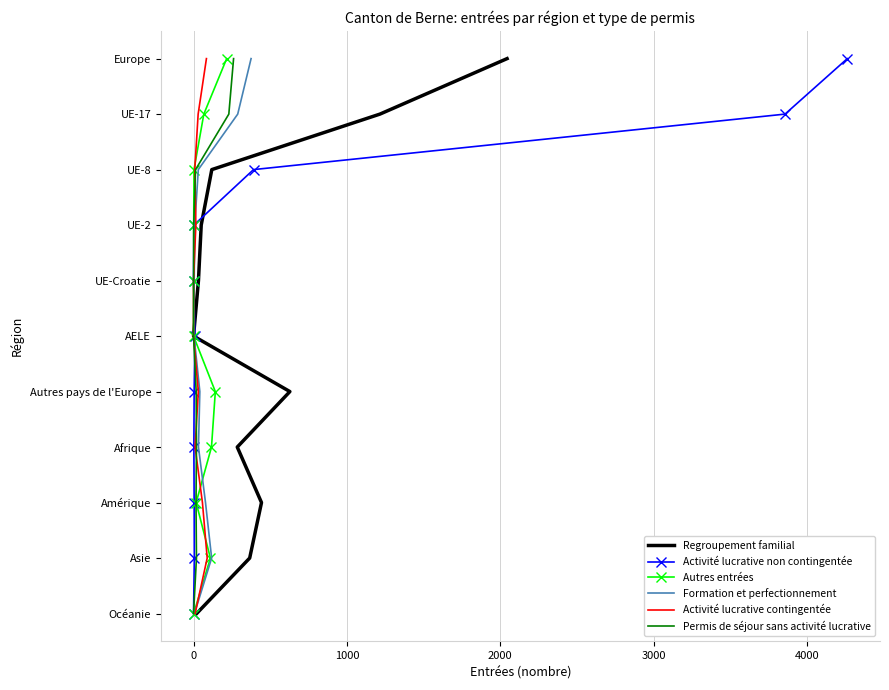

Is the value of Regroupement familial at 1000 greater than the value of Permis de séjour sans activité lucrative at 4000?

No